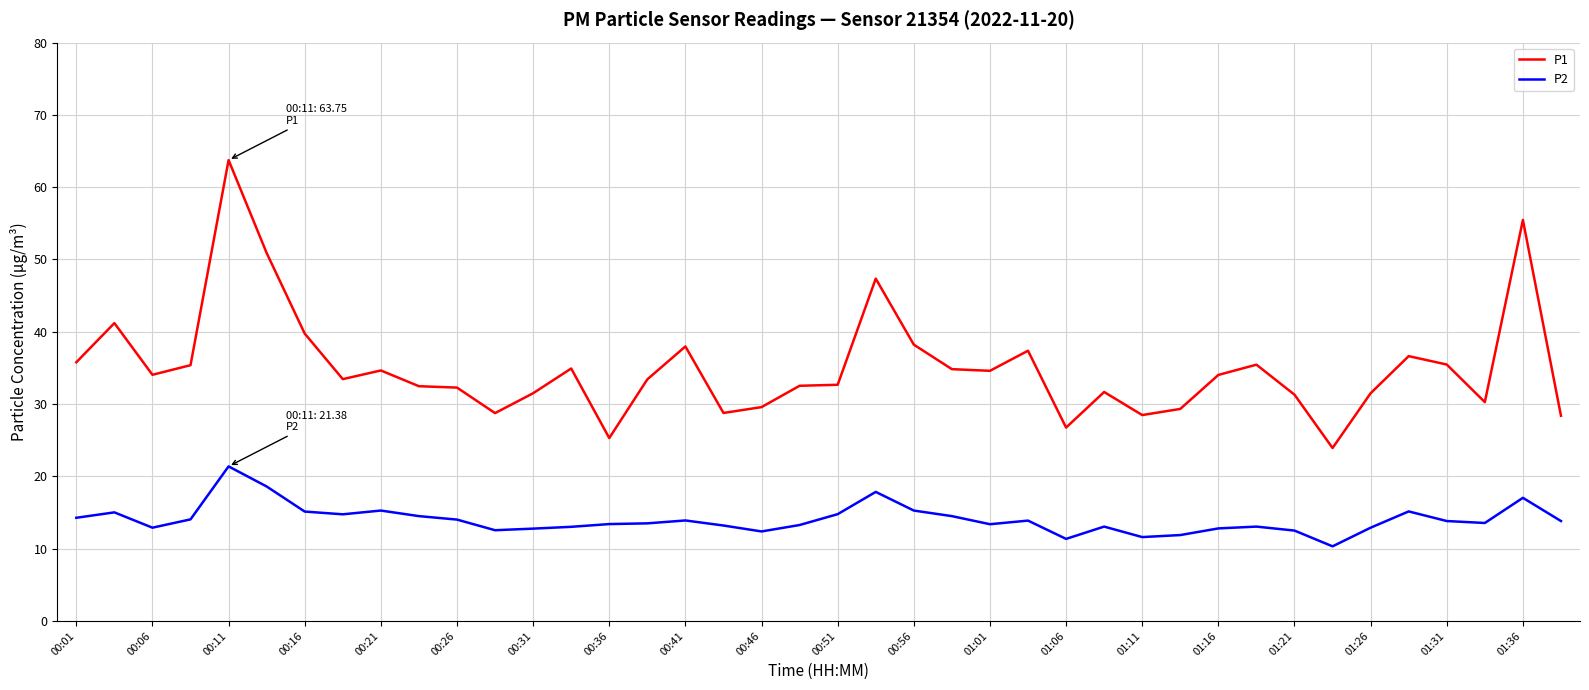

Which series has the largest range (max minus min)?

P1